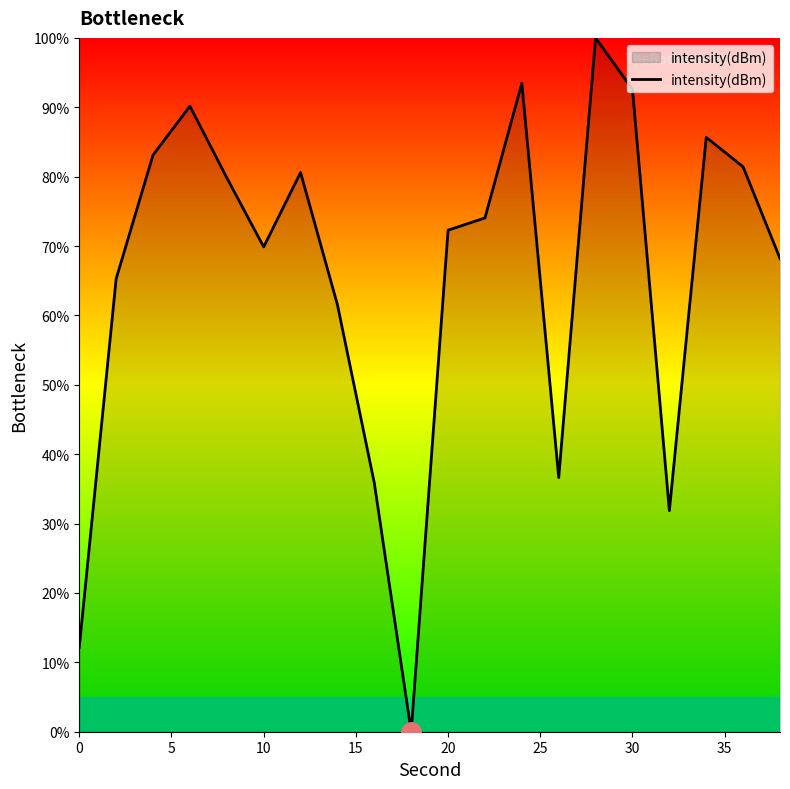

What is the difference between the maximum and second lowest values?

87.8